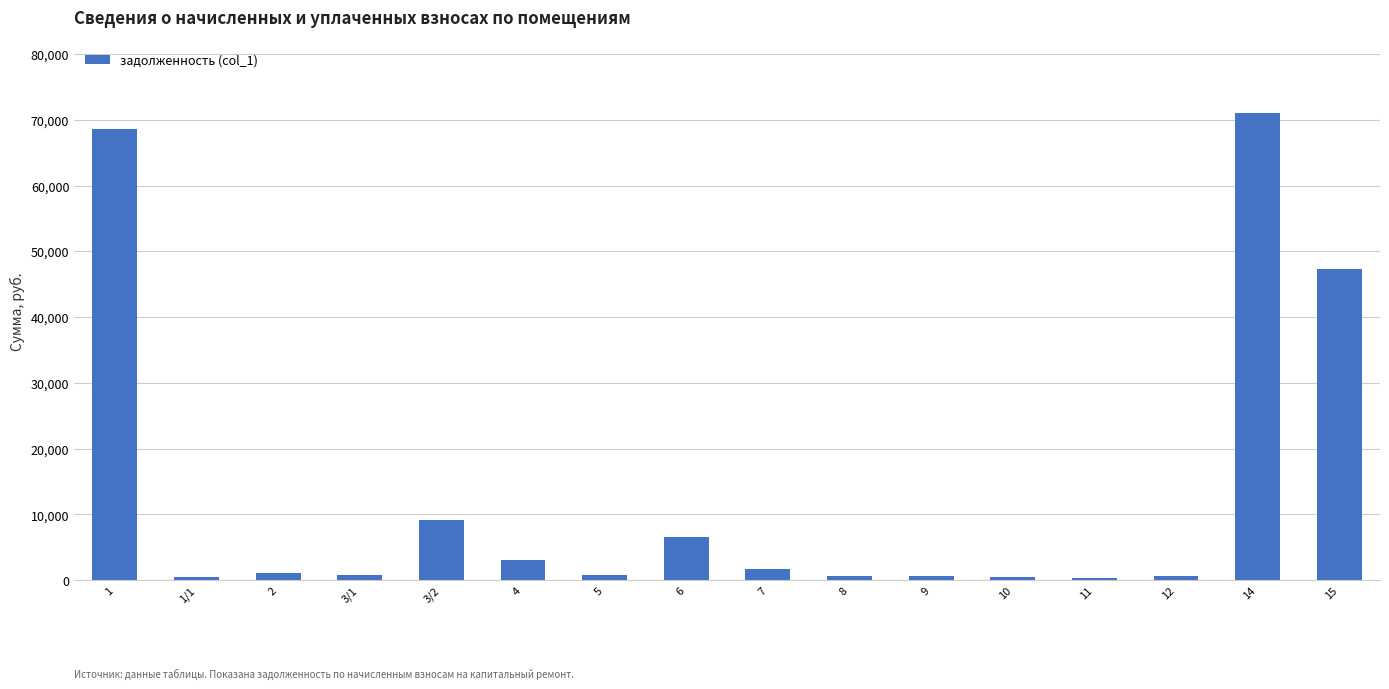

What is the change in value from 1 to 14?

+2409.8